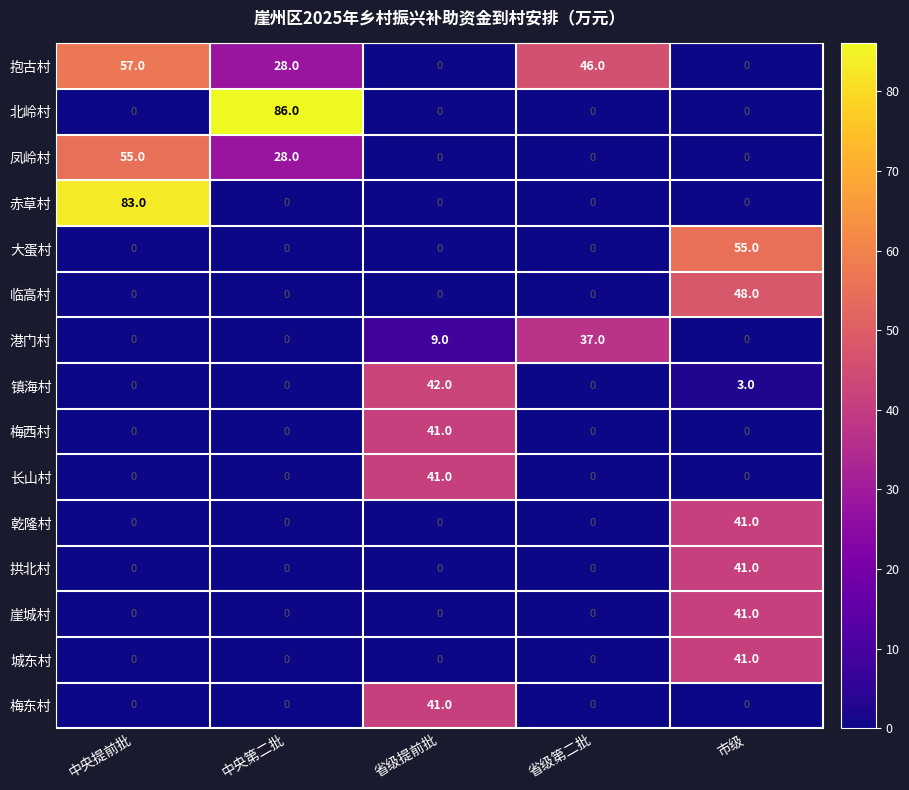

What is the average value of the 抱古村 series?

26